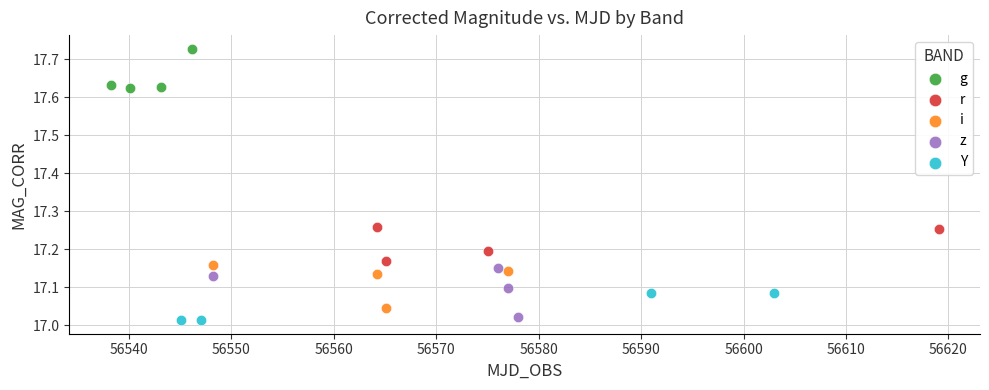

Which series reaches the minimum Y coordinate?

Y